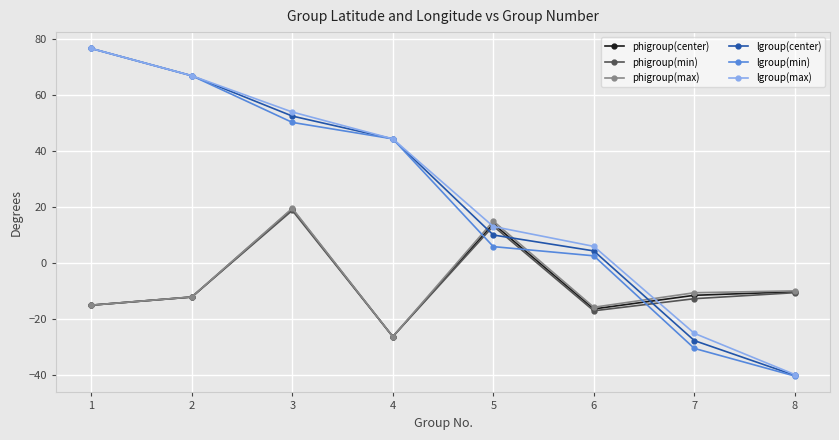

Is the value of lgroup(min) at 4 greater than the value of phigroup(center) at 2?

Yes